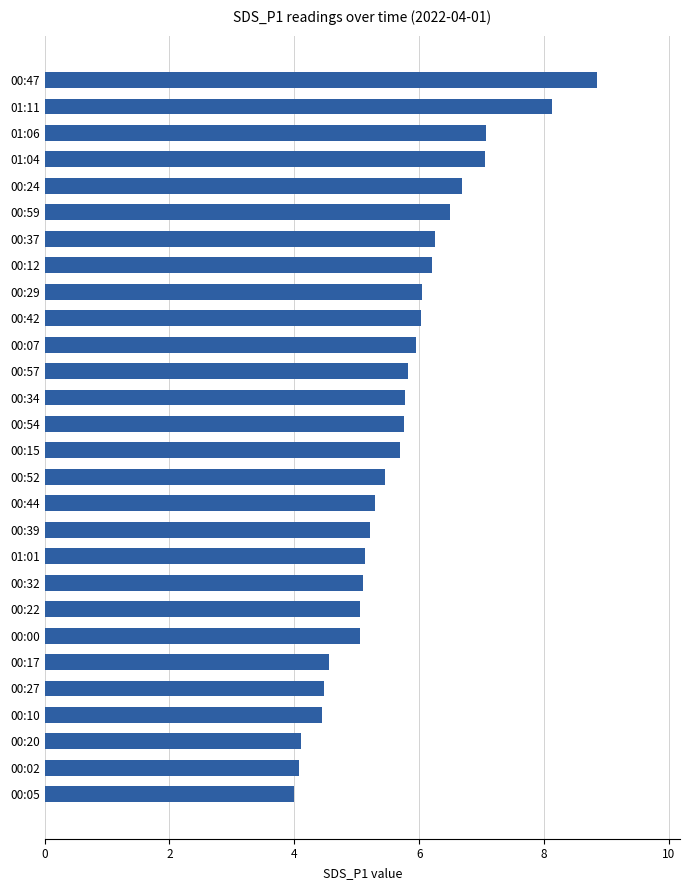

Which label corresponds to the largest value in the chart?

00:47